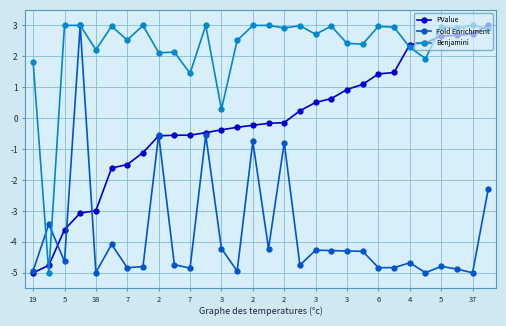

List the series in order of their overall mean, highest first.

Benjamini, PValue, Fold Enrichment